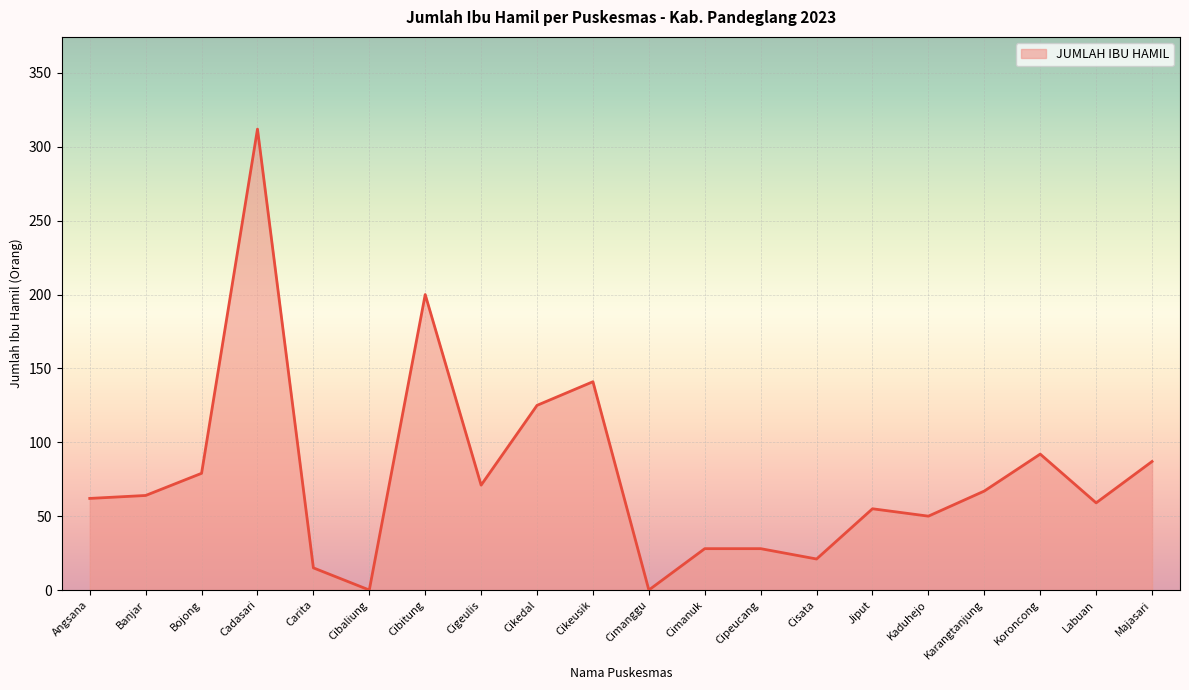

At which label is the value closest to 156?

Cikeusik